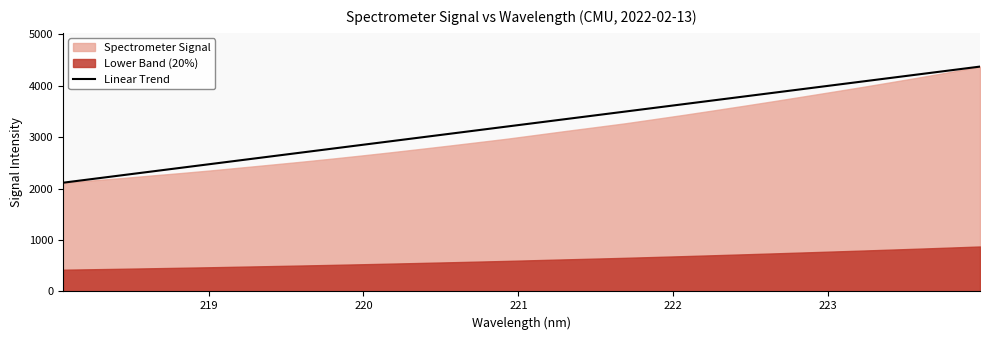

What is the minimum value for Linear Trend?

2115.1